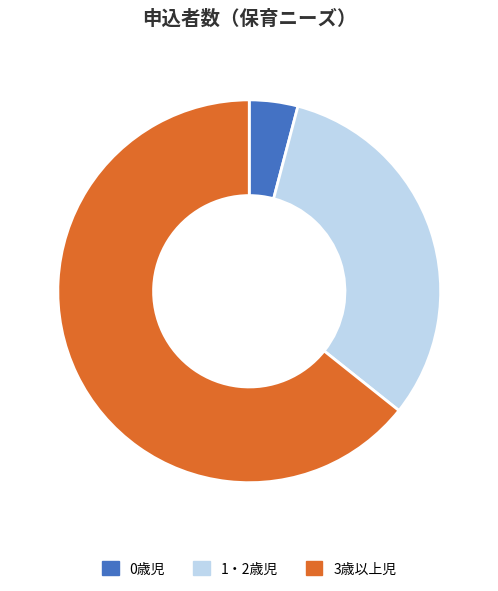

True or false: 1・2歳児 accounts for 1% of the total.

False